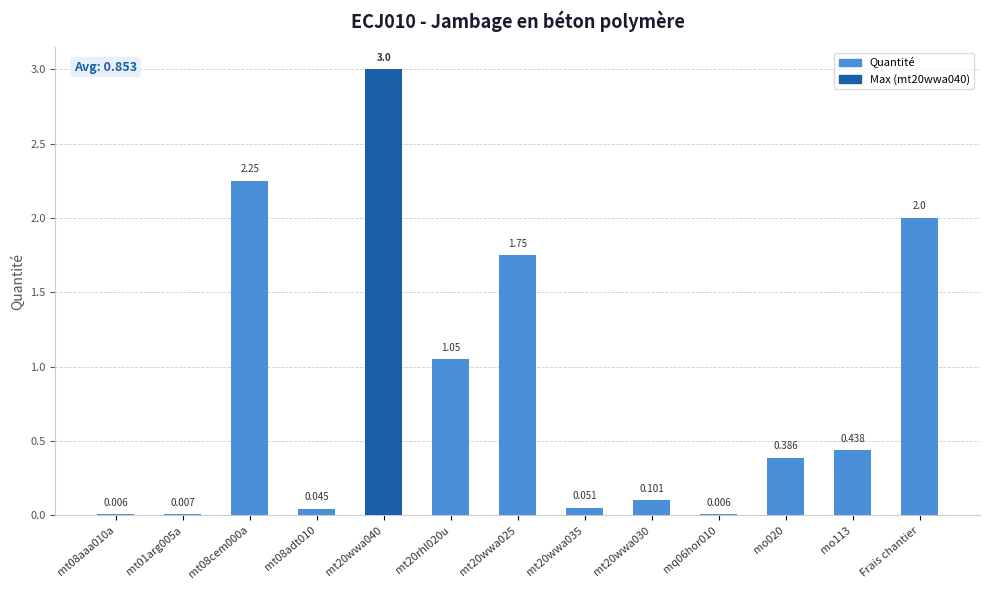

Are the bars horizontal?

No